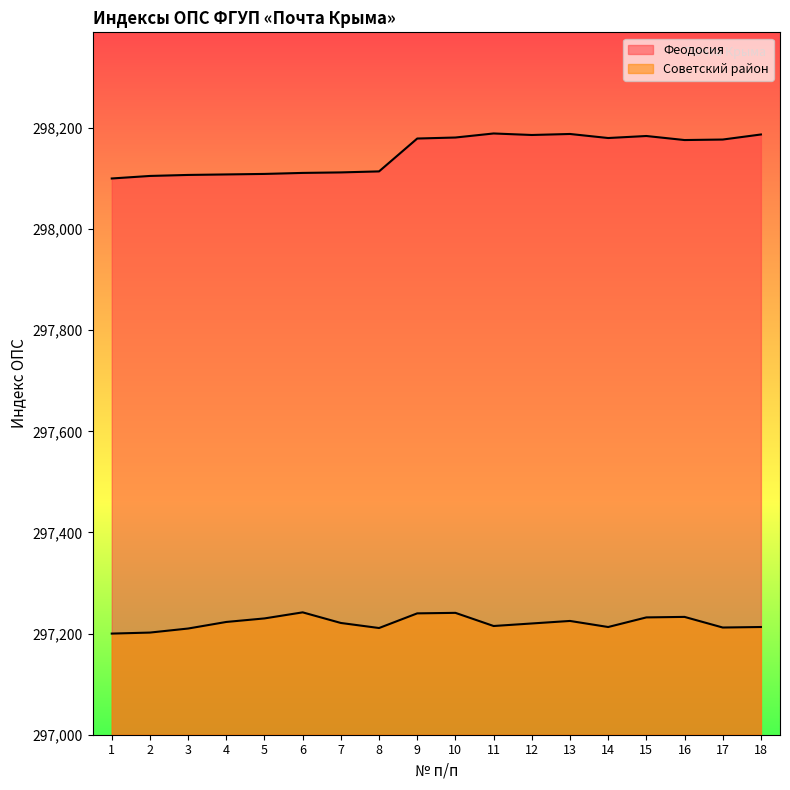

What is the value of the Советский район point at the 4th from the left?

297223